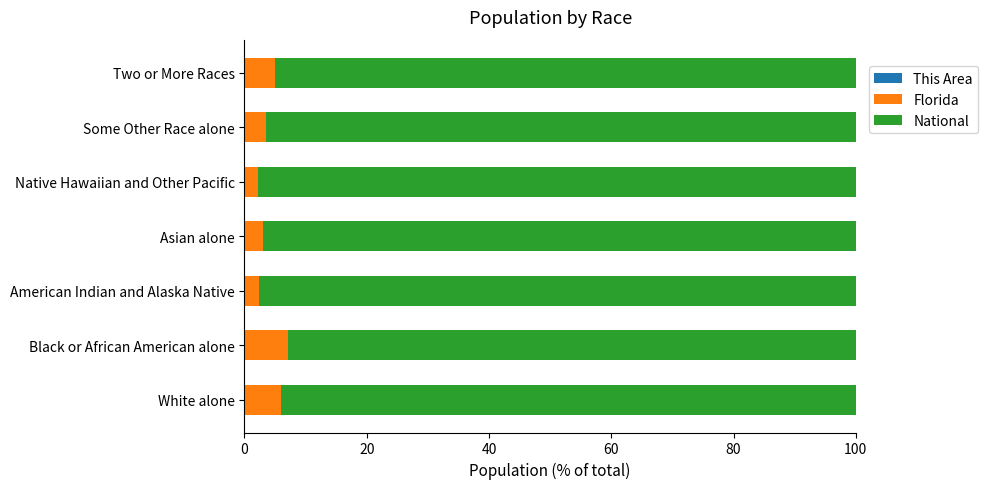

At how many categories does at least one series exceed 66?

7